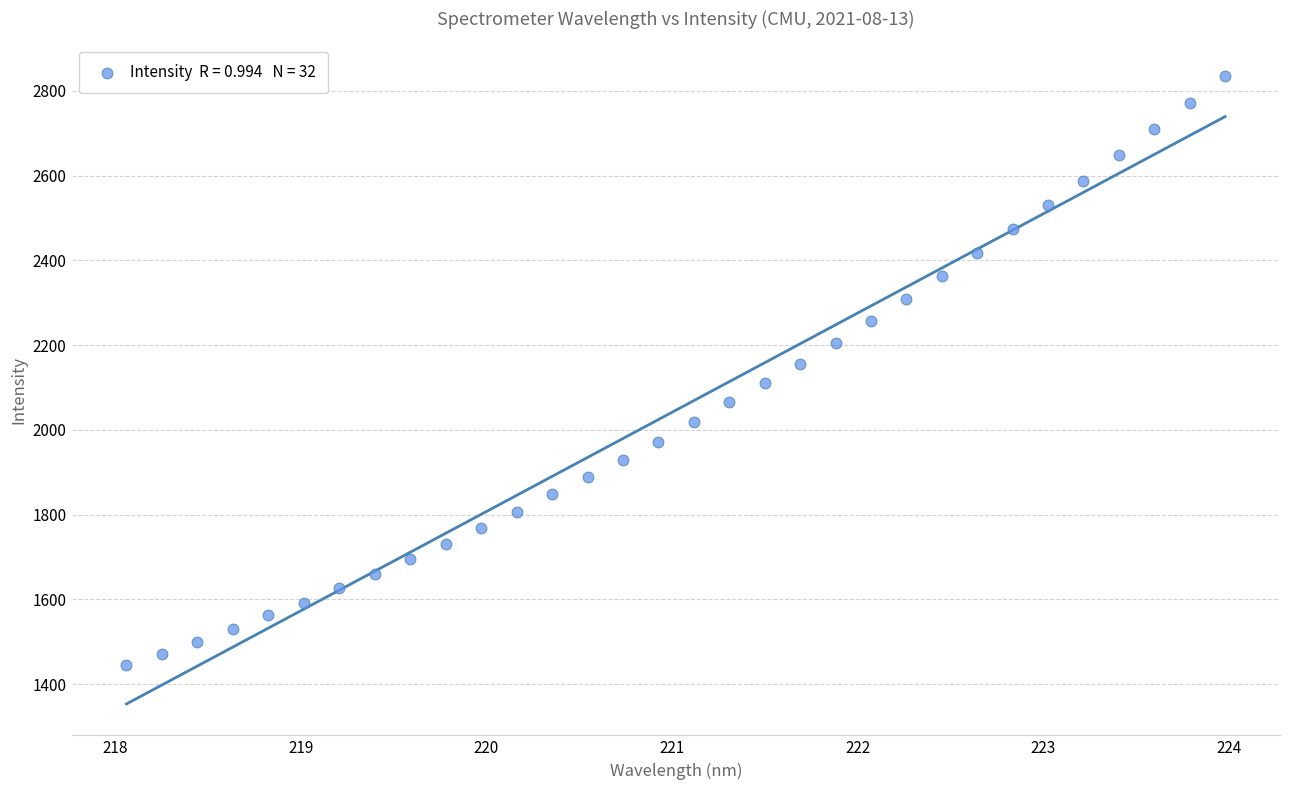

What is the range of X values (max minus min)?

5.9